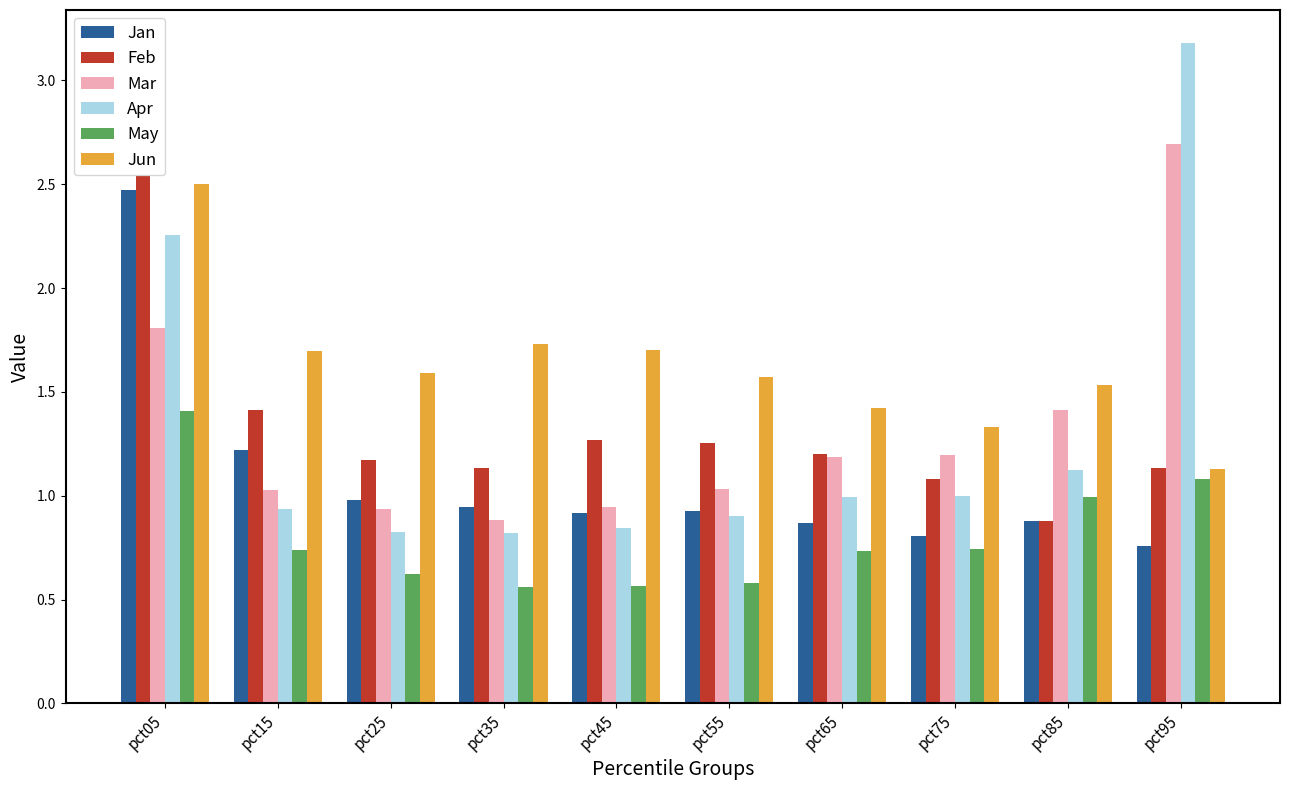

At which label does Feb reach its peak?

pct05